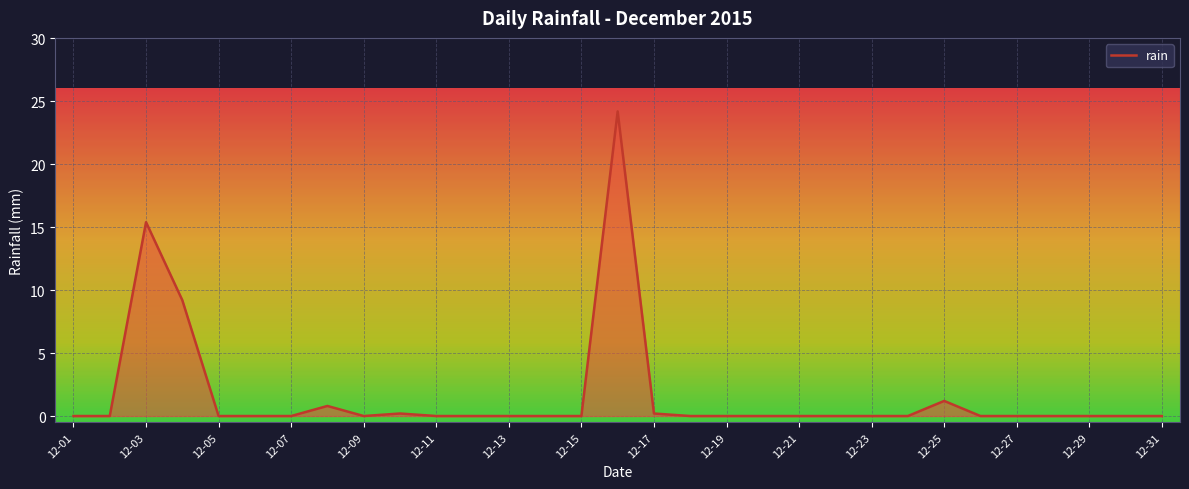

What is the maximum value shown in the chart?

24.2